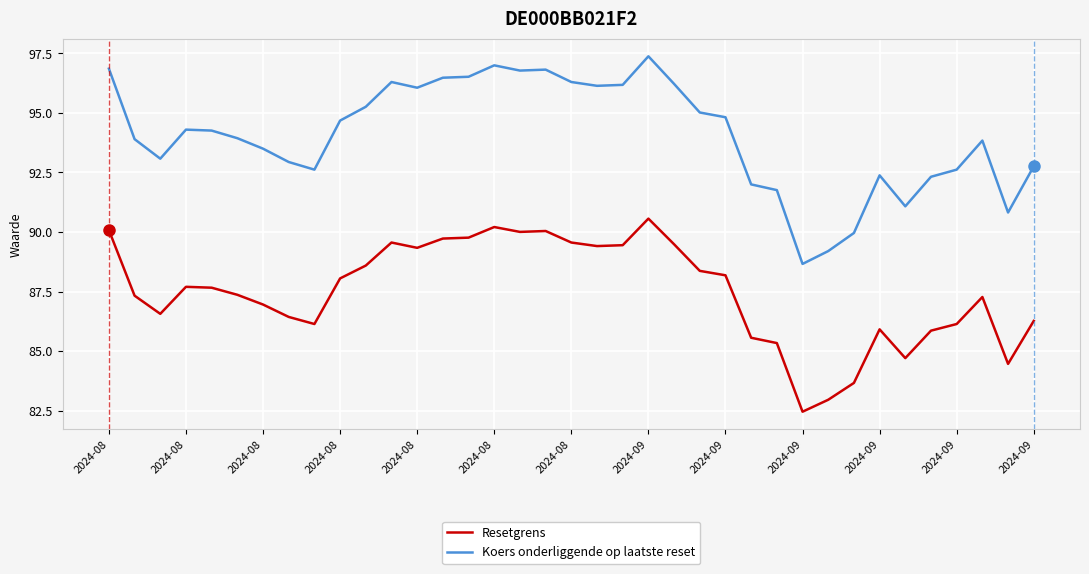

Is this an area chart (filled region under the line)?

No